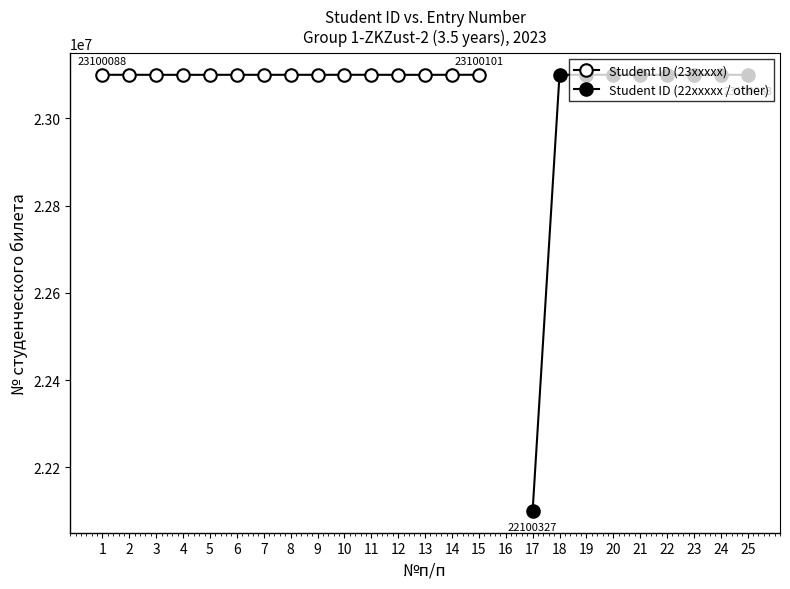

Which category has the highest value across all series?

15